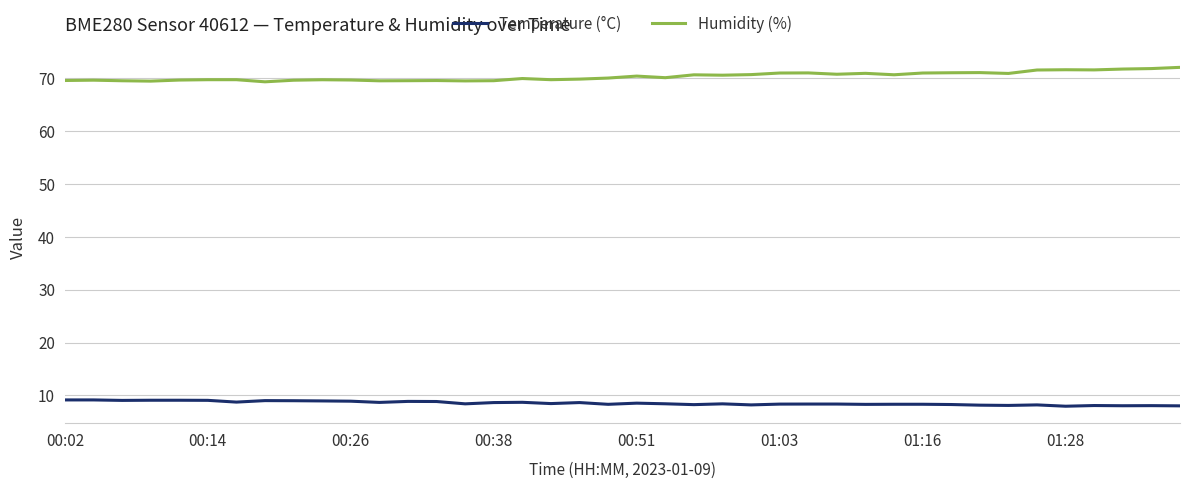

How many lines are shown in the chart?

2